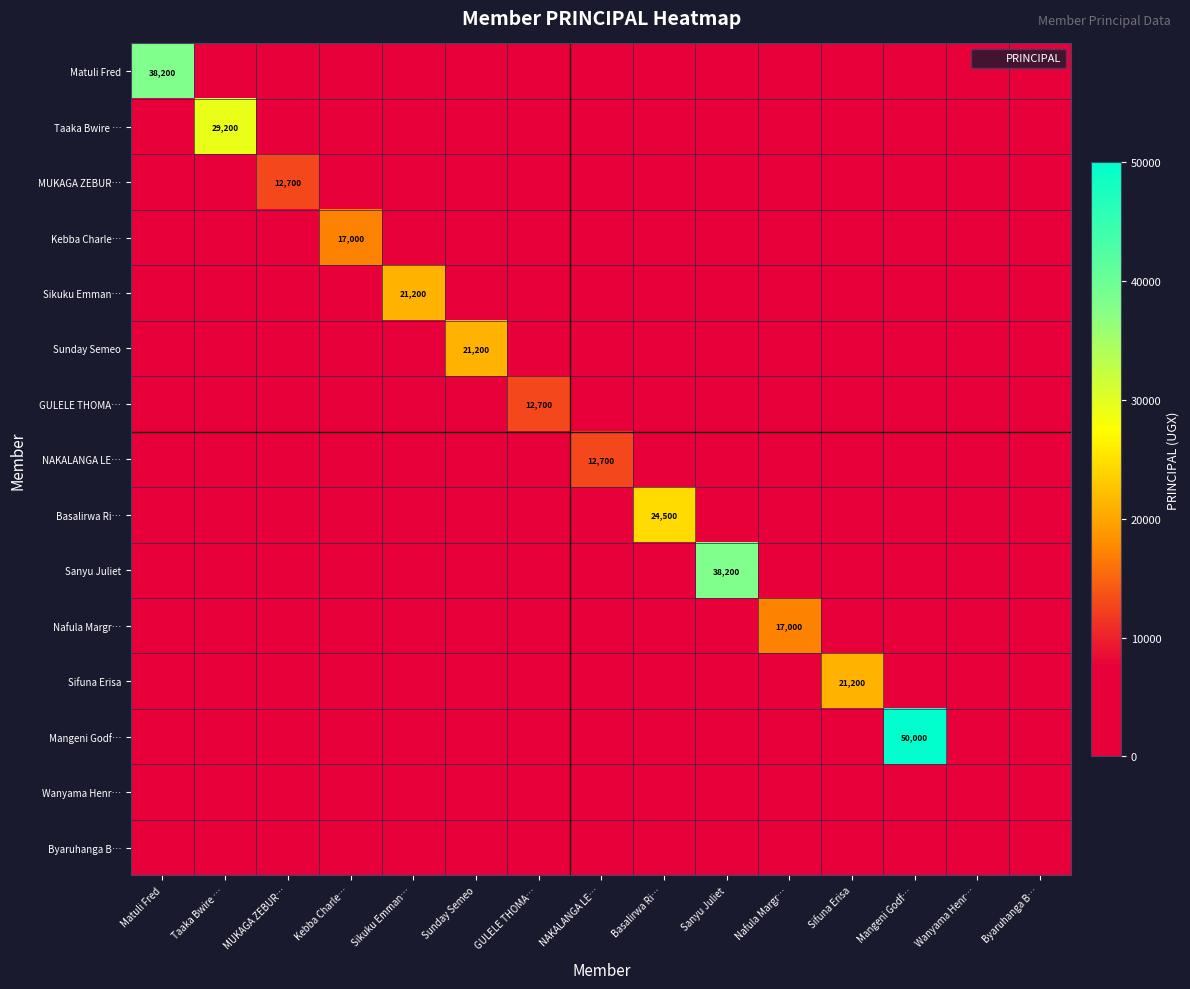

The value of Basalirwa Ri… at Basalirwa Ri… is 13516. True or false?

False